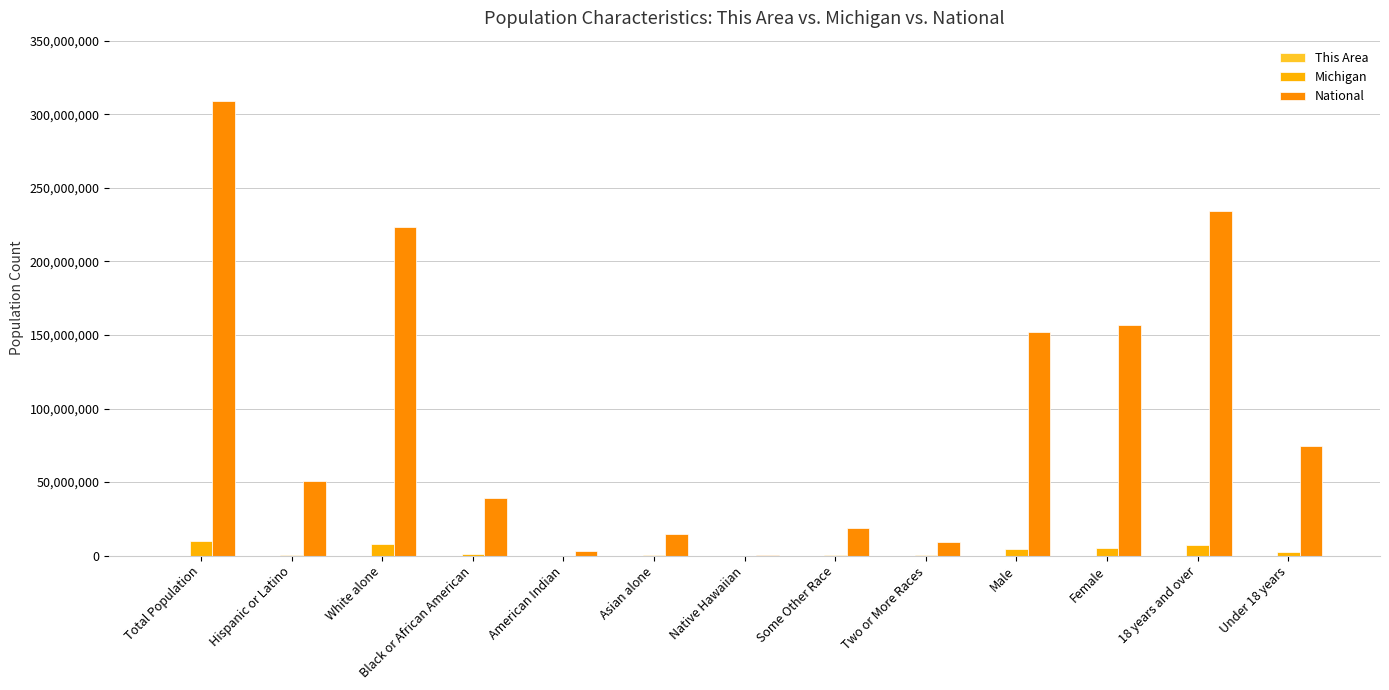

What is the difference between the maximum and second lowest values in the This Area series?

1192